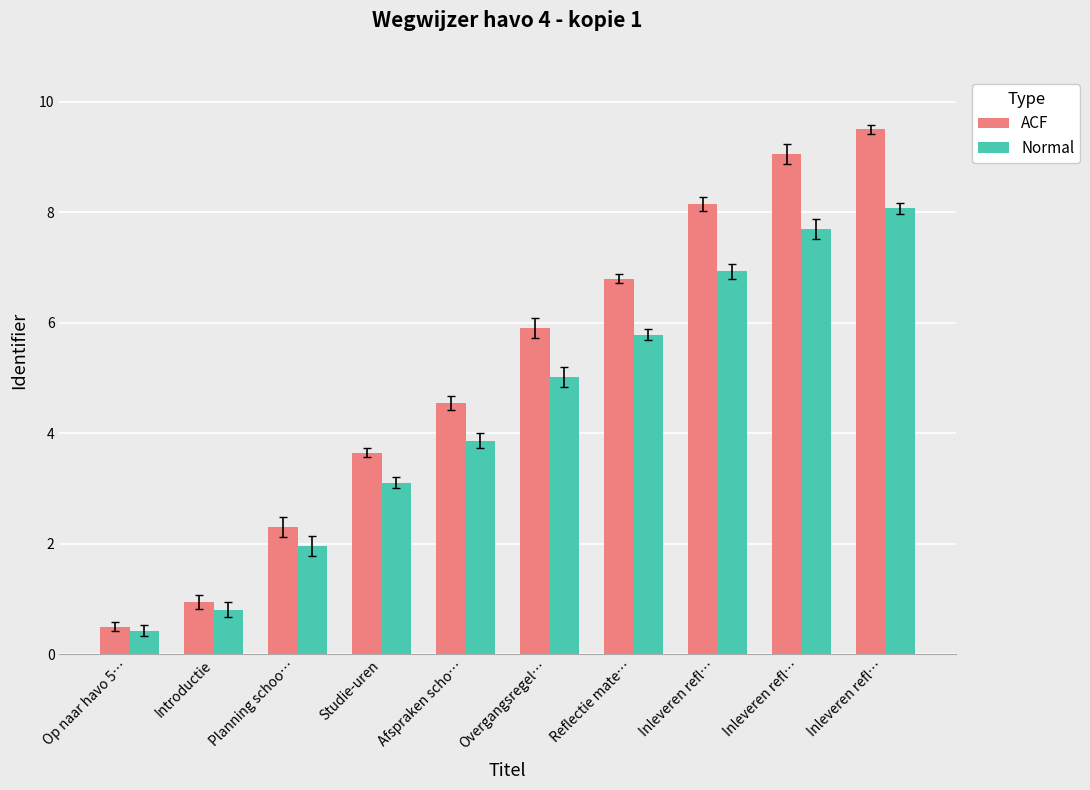

Which label corresponds to the smallest value in the chart?

Op naar havo 5…